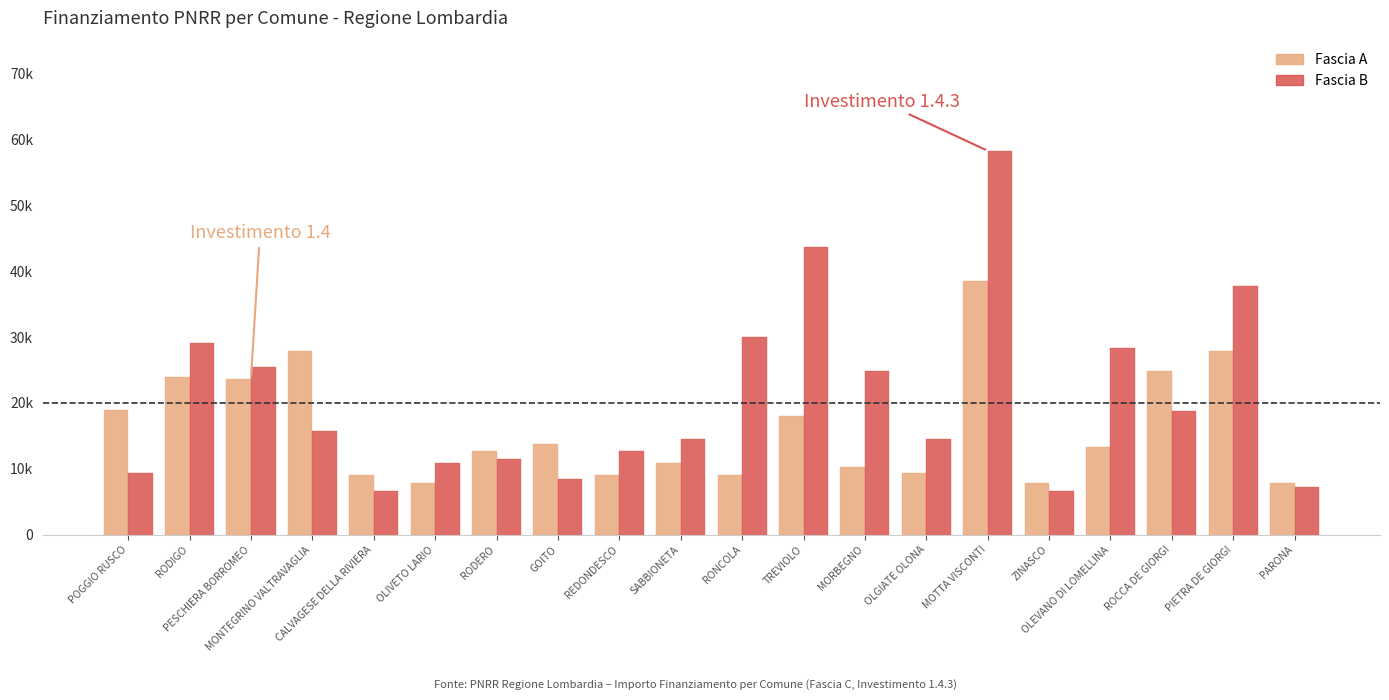

Does the chart contain stacked bars?

No